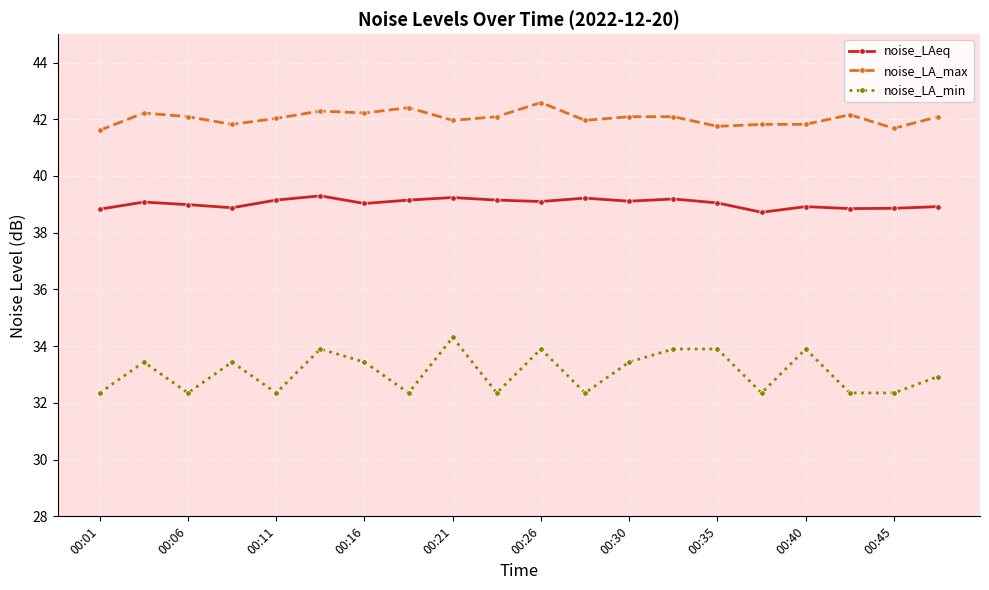

Which series has the largest range (max minus min)?

noise_LA_min